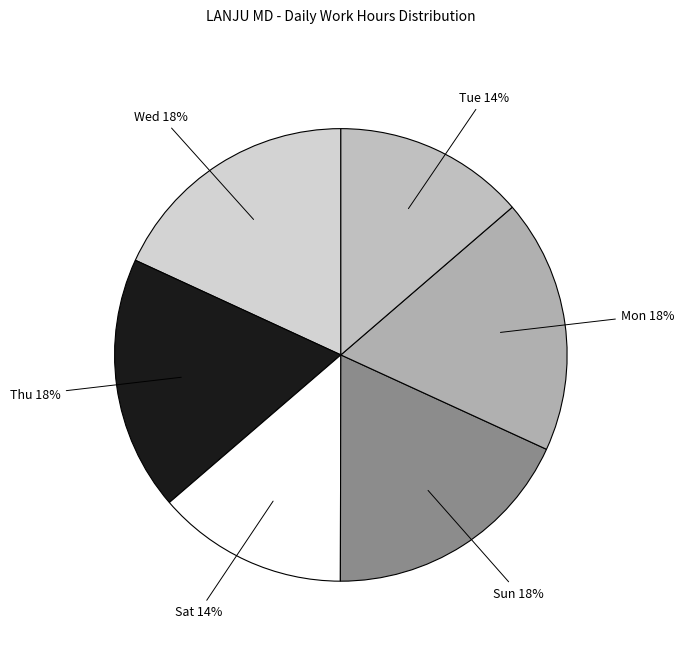

Is it true that Tue is 25% of the pie?

False